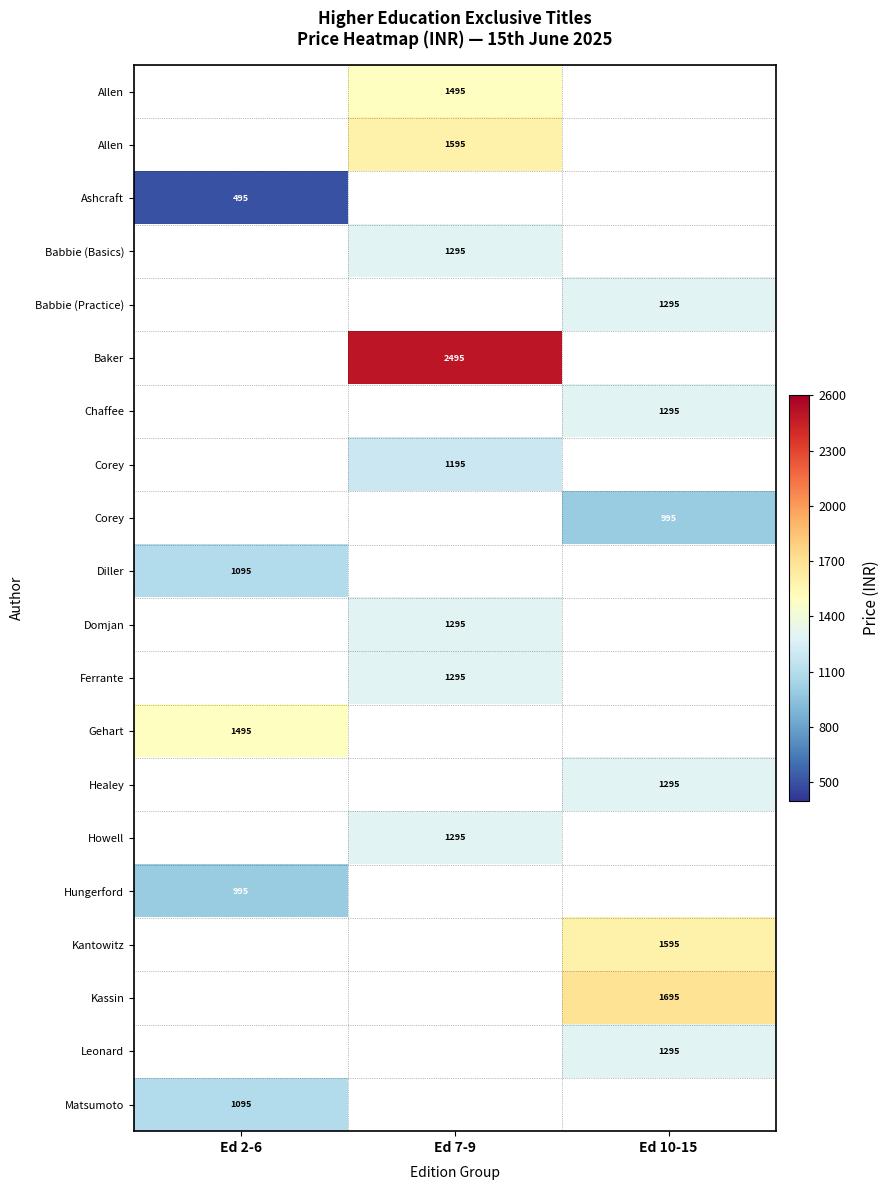

Count the number of data series in this chart.

20